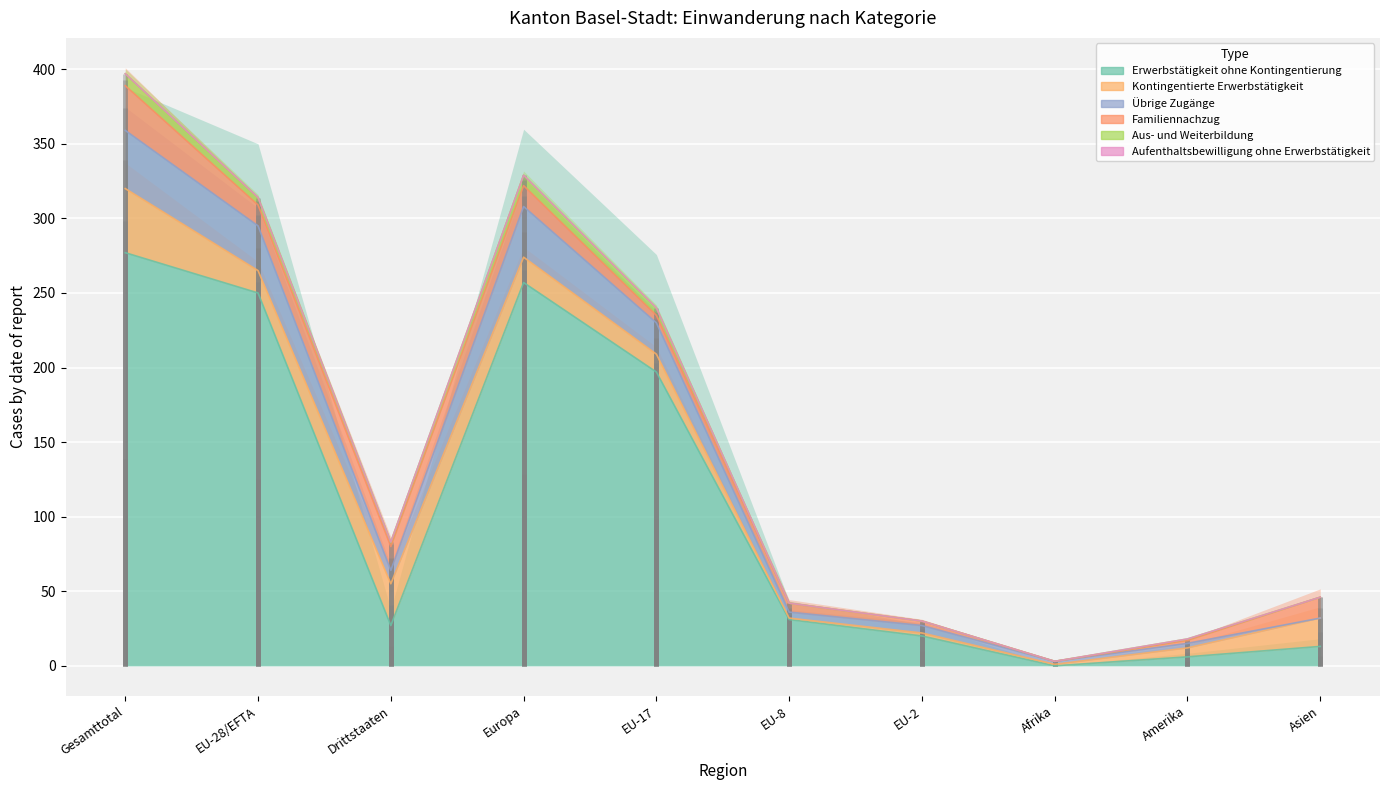

Which category has the lowest value in the Übrige Zugänge series?

Asien